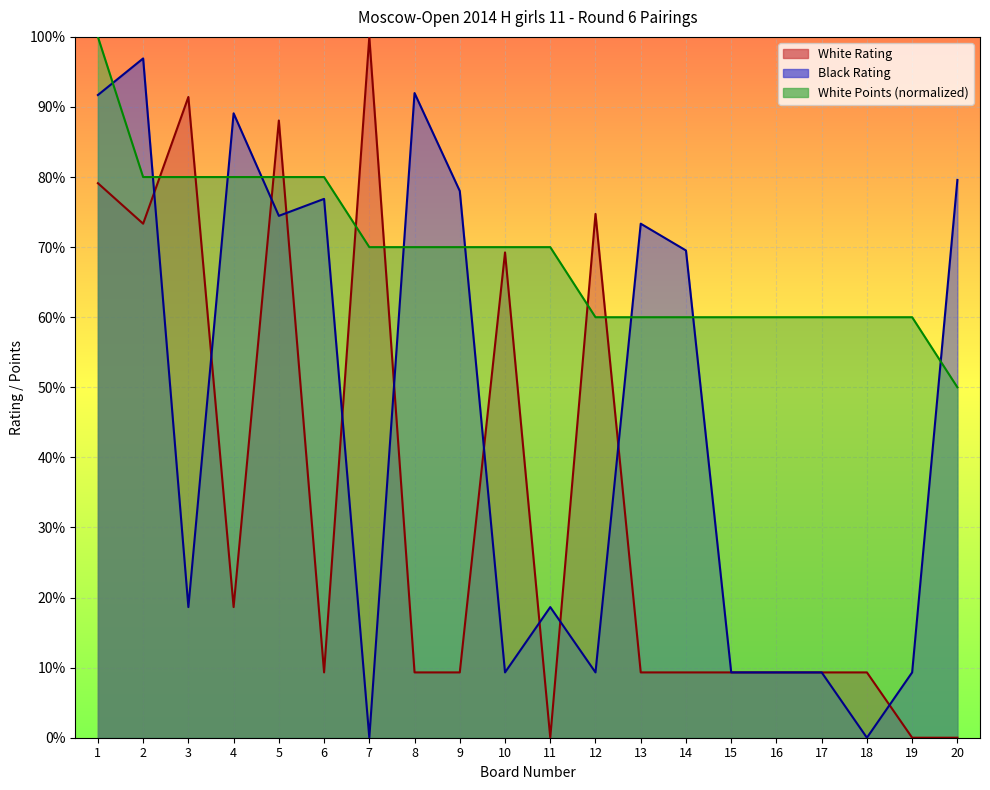

What are all the series names shown in the legend?

White Rating, Black Rating, White Points